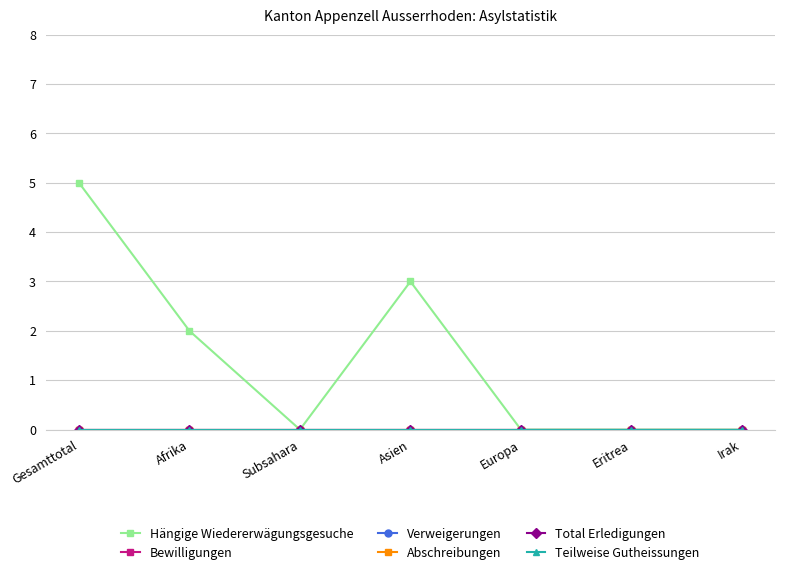

Where is Total Erledigungen nearest to the value 0?

Gesamttotal